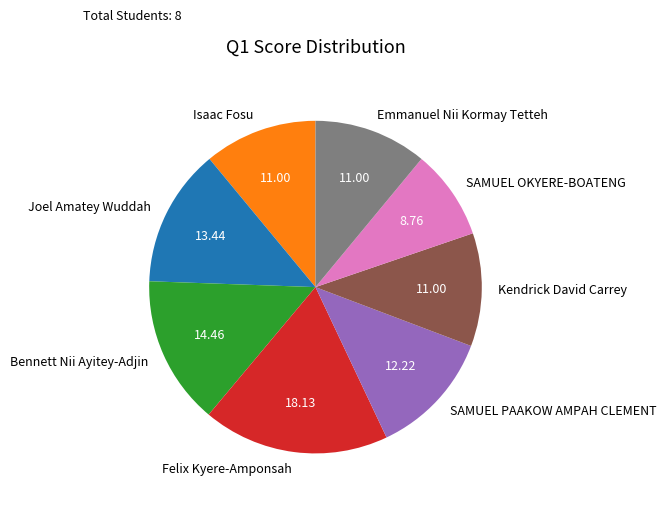

True or false: Kendrick David Carrey accounts for 22% of the total.

False